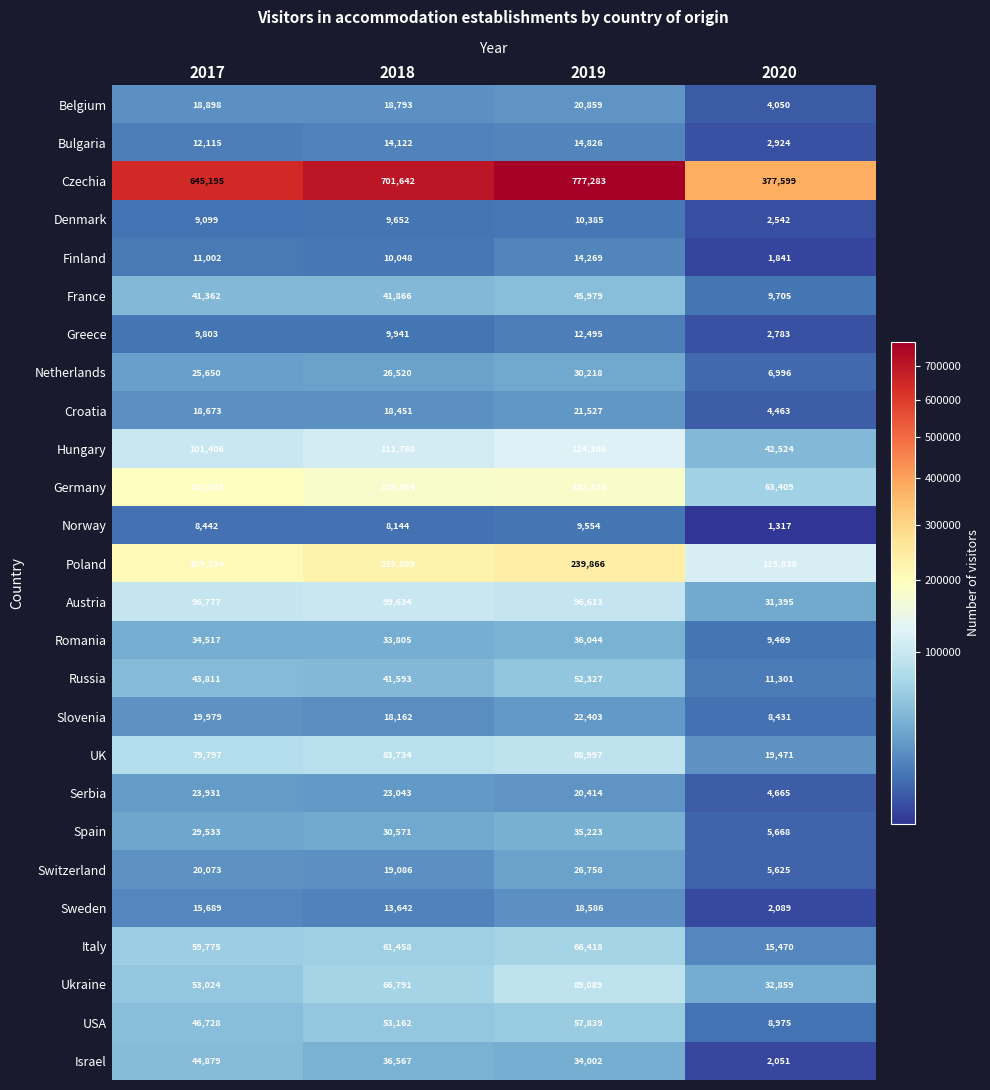

At which label is Croatia closest to 12995?

2018